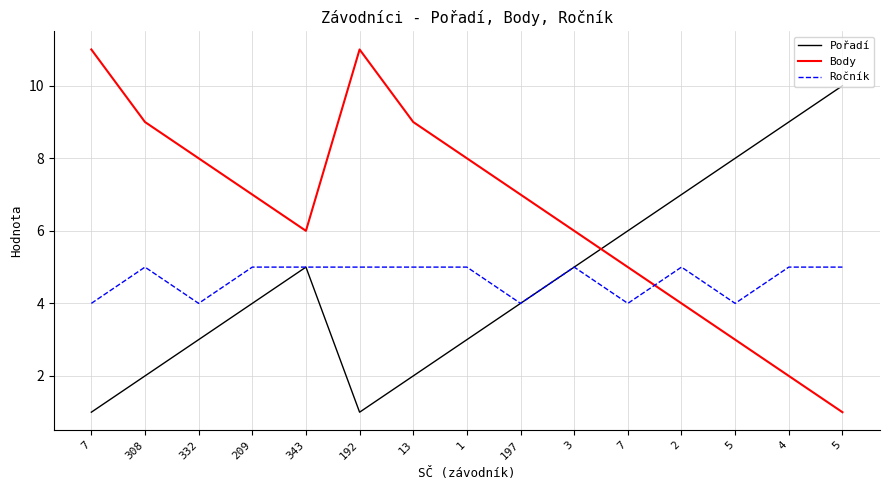

How many lines are shown in the chart?

3